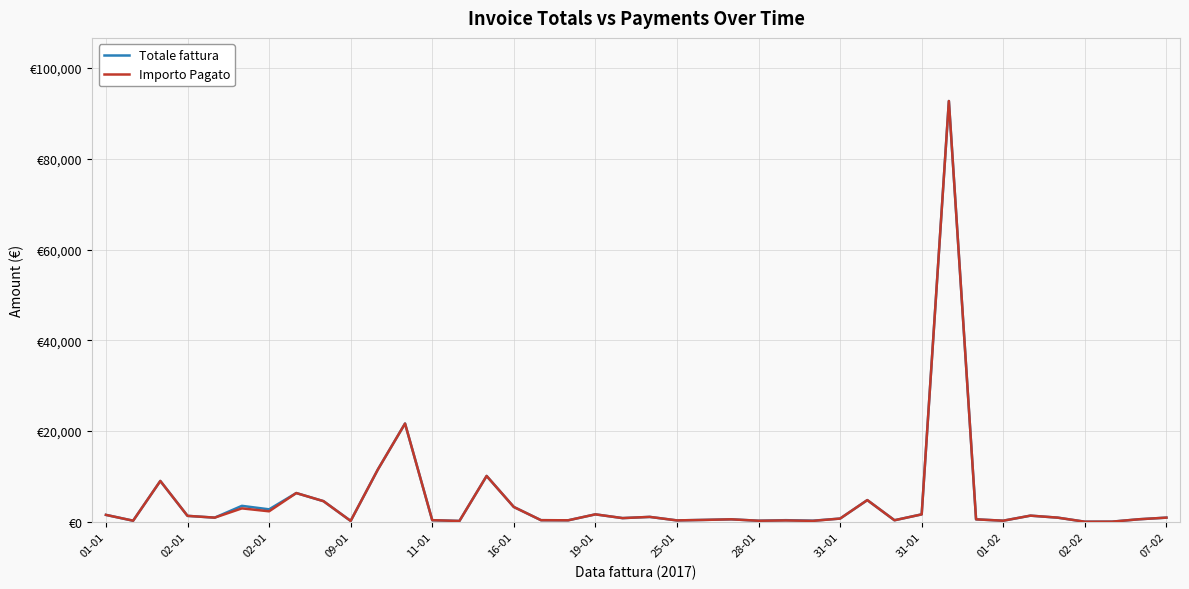

What are all the series names shown in the legend?

Totale fattura, Importo Pagato